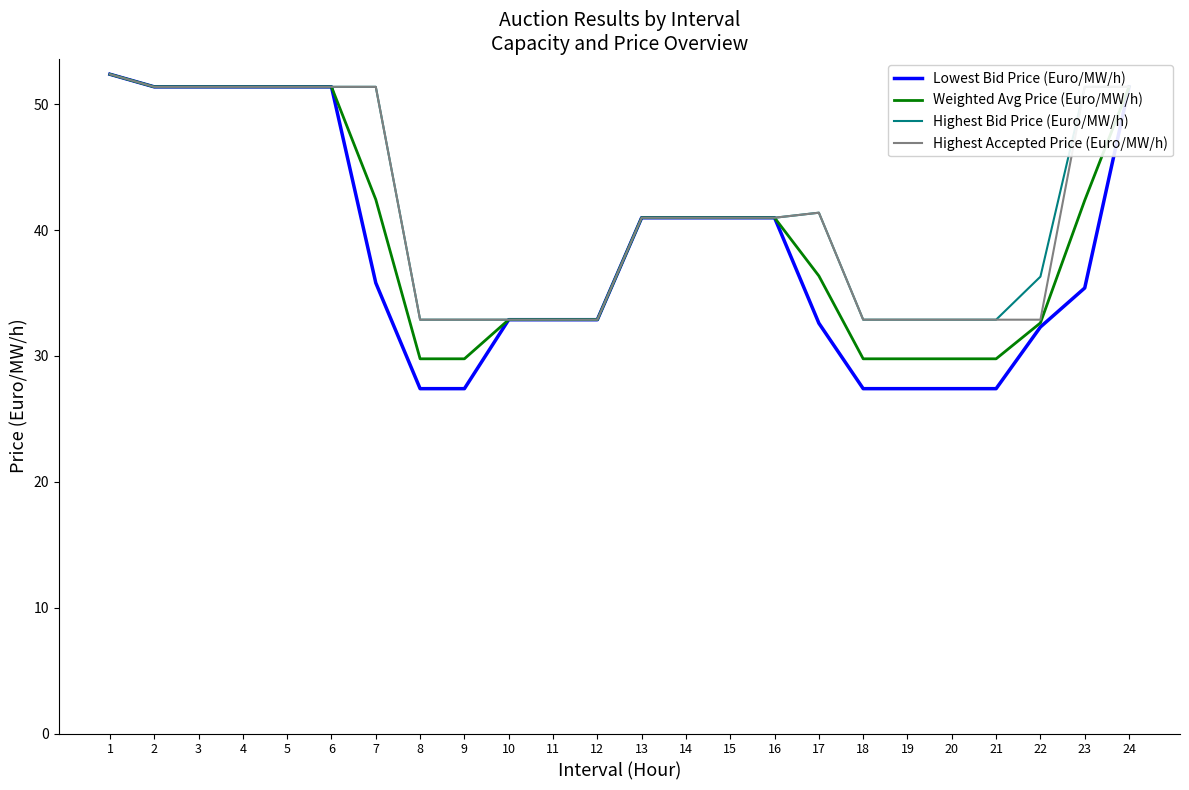

Reading left to right, list all the values displayed in this chart.

Lowest Bid Price (Euro/MW/h): 52.4	51.4	51.4	51.4	51.4	51.4	35.8	27.4	27.4	32.9	32.9	32.9	41.0	41.0	41.0	41.0	32.6	27.4	27.4	27.4	27.4	32.3	35.4	51.4
Weighted Avg Price (Euro/MW/h): 52.4	51.4	51.4	51.4	51.4	51.4	42.4	29.8	29.8	32.9	32.9	32.9	41.0	41.0	41.0	41.0	36.4	29.8	29.8	29.8	29.8	32.6	42.4	51.4
Highest Bid Price (Euro/MW/h): 52.4	51.4	51.4	51.4	51.4	51.4	51.4	32.9	32.9	32.9	32.9	32.9	41.0	41.0	41.0	41.0	41.4	32.9	32.9	32.9	32.9	36.3	51.4	51.4
Highest Accepted Price (Euro/MW/h): 52.4	51.4	51.4	51.4	51.4	51.4	51.4	32.9	32.9	32.9	32.9	32.9	41.0	41.0	41.0	41.0	41.4	32.9	32.9	32.9	32.9	32.9	51.4	51.4